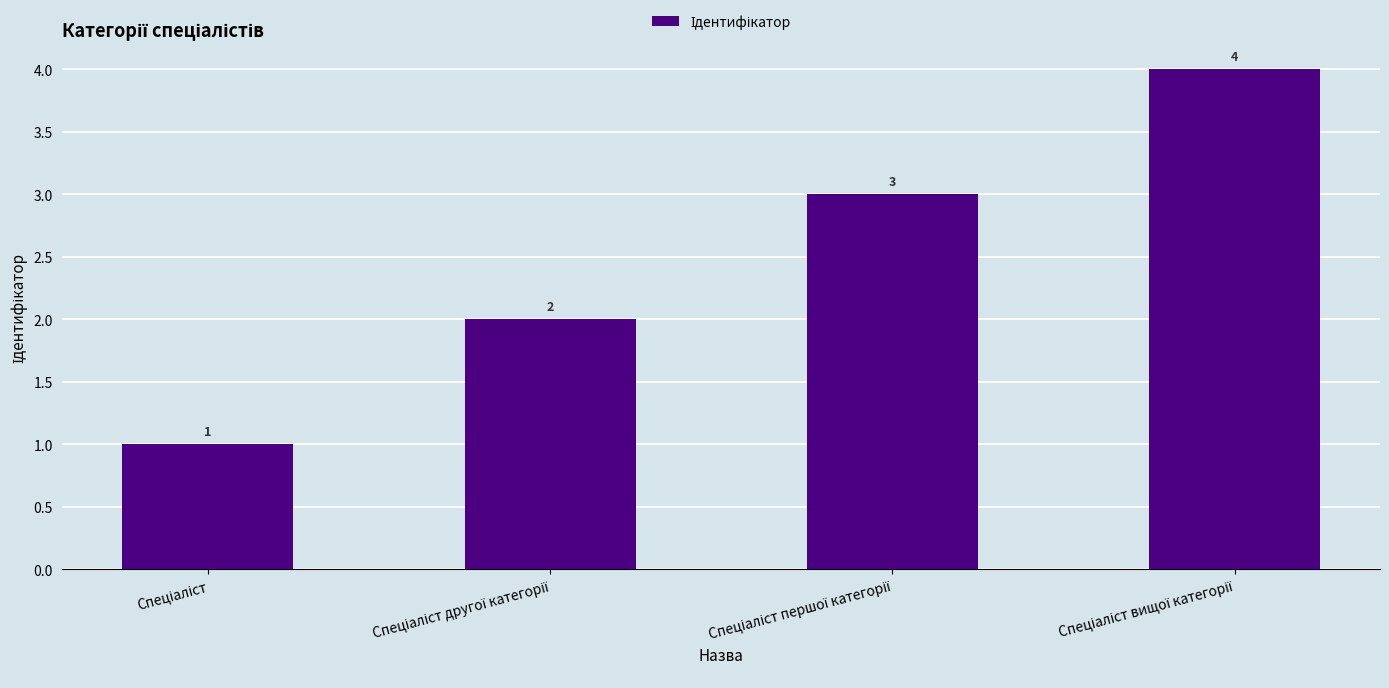

What is the minimum value shown in the chart?

1